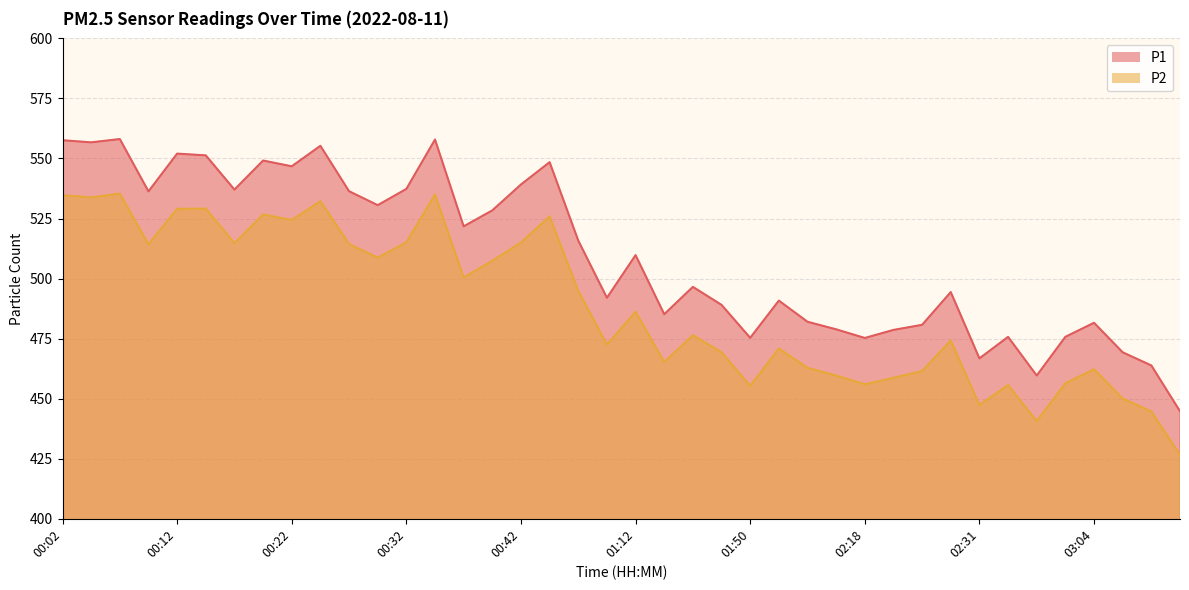

What position from the left is 02:18?

29